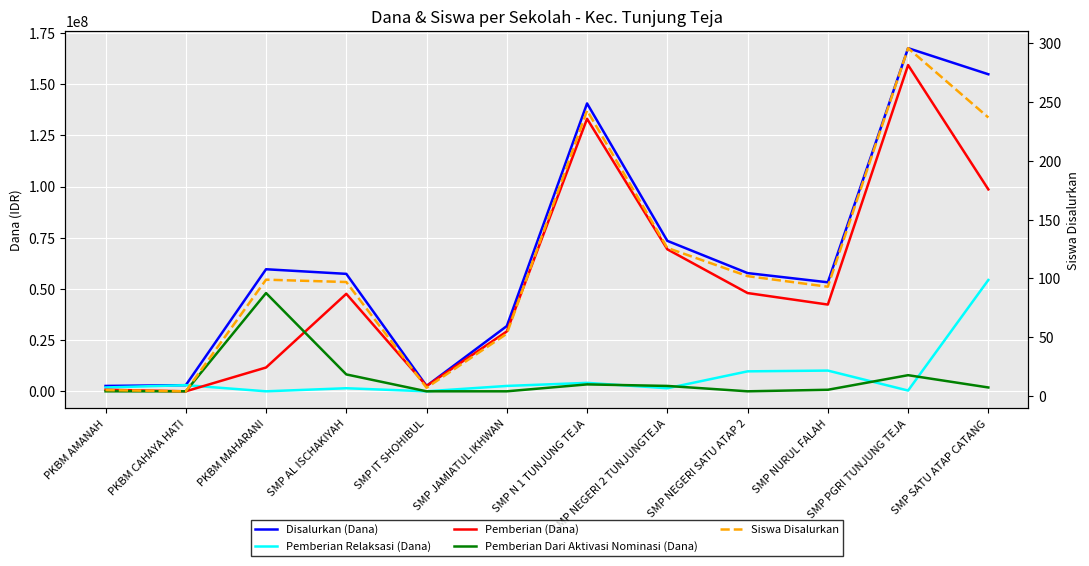

How many data points in Disalurkan (Dana) are less than 57750000?

6